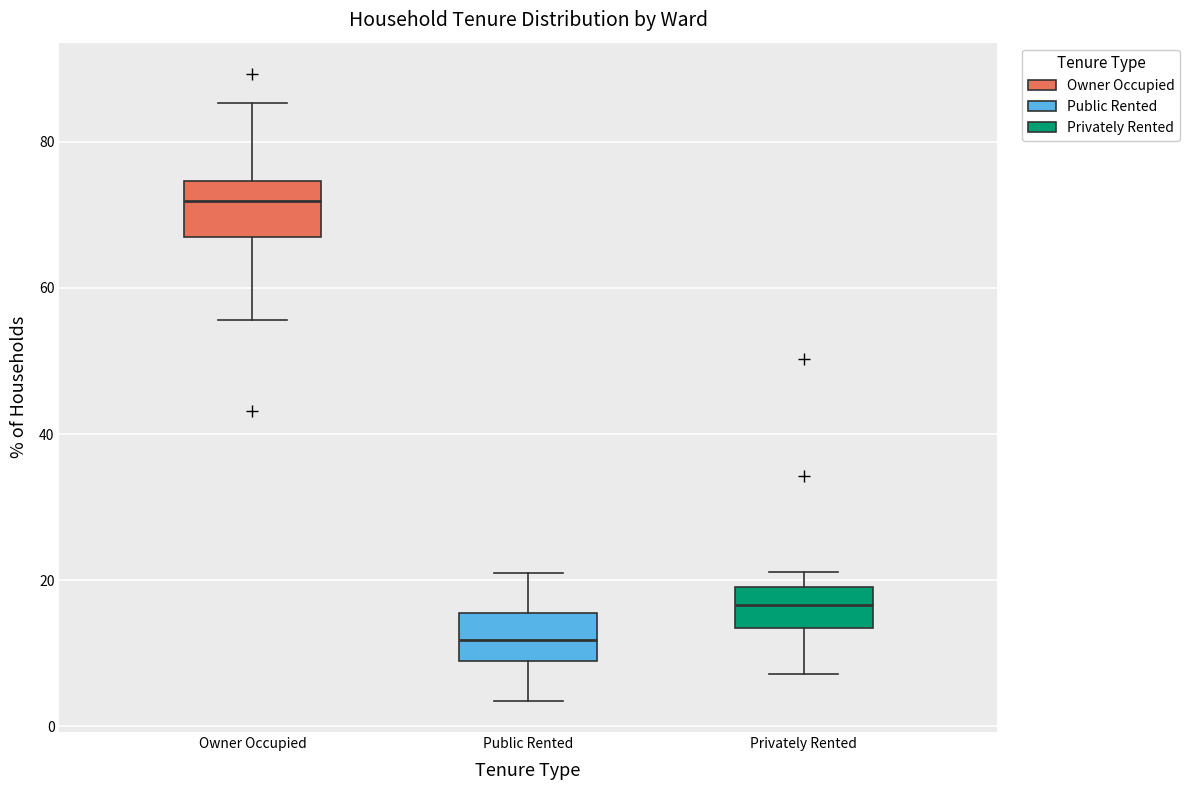

Reading left to right, read every box against the y-axis: the position of its median line, the range the box covers, and the ends of its whiskers. The values are not printed on the chart, so give them approximately, as read against the axis.

Owner Occupied: median 72, box 68 to 74, whiskers 56 to 86
Public Rented: median 12, box 10 to 16, whiskers 4 to 20
Privately Rented: median 16, box 14 to 20, whiskers 8 to 22